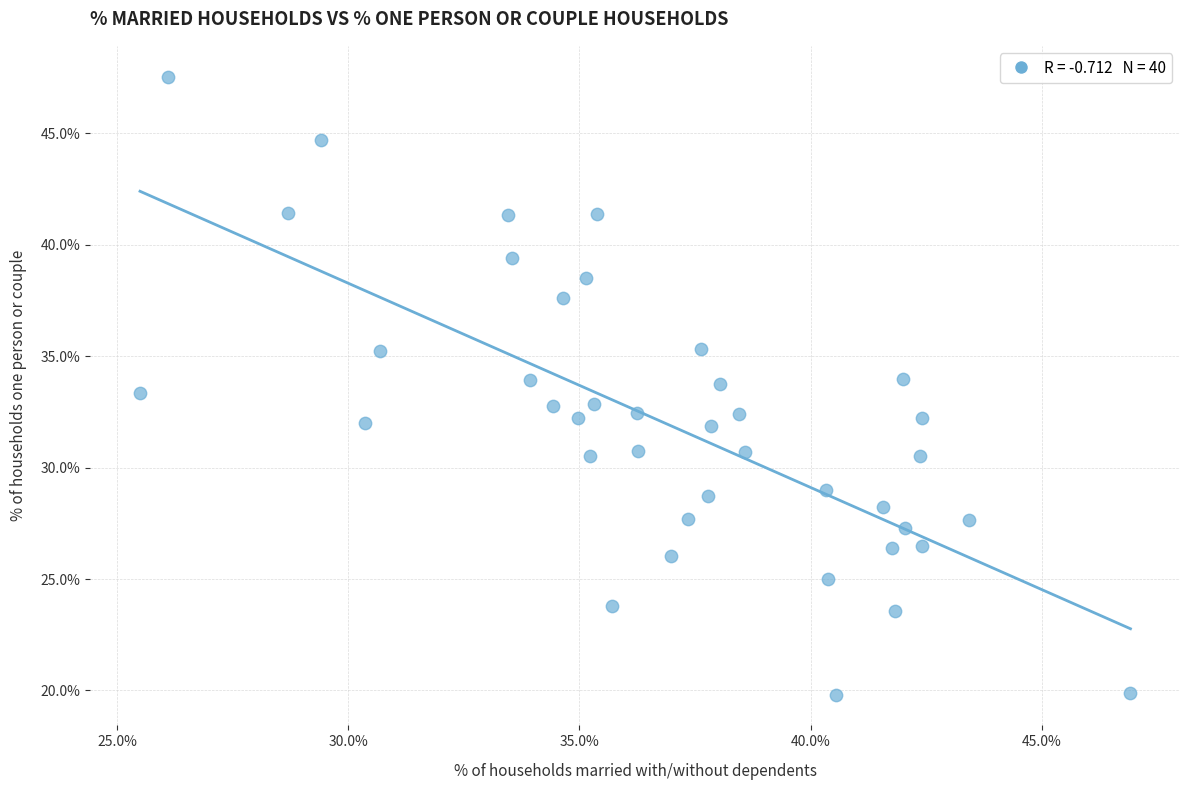

What is the range of Y values (max minus min)?

27.7